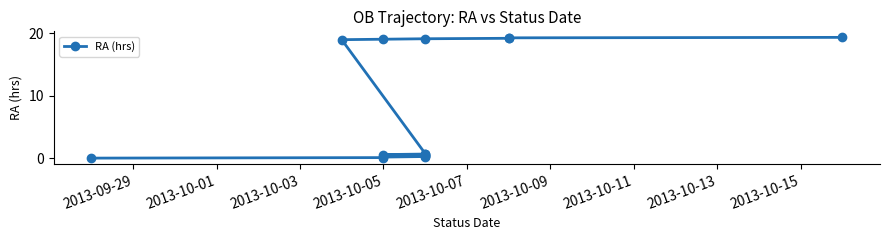

What is the greatest value displayed?

19.3